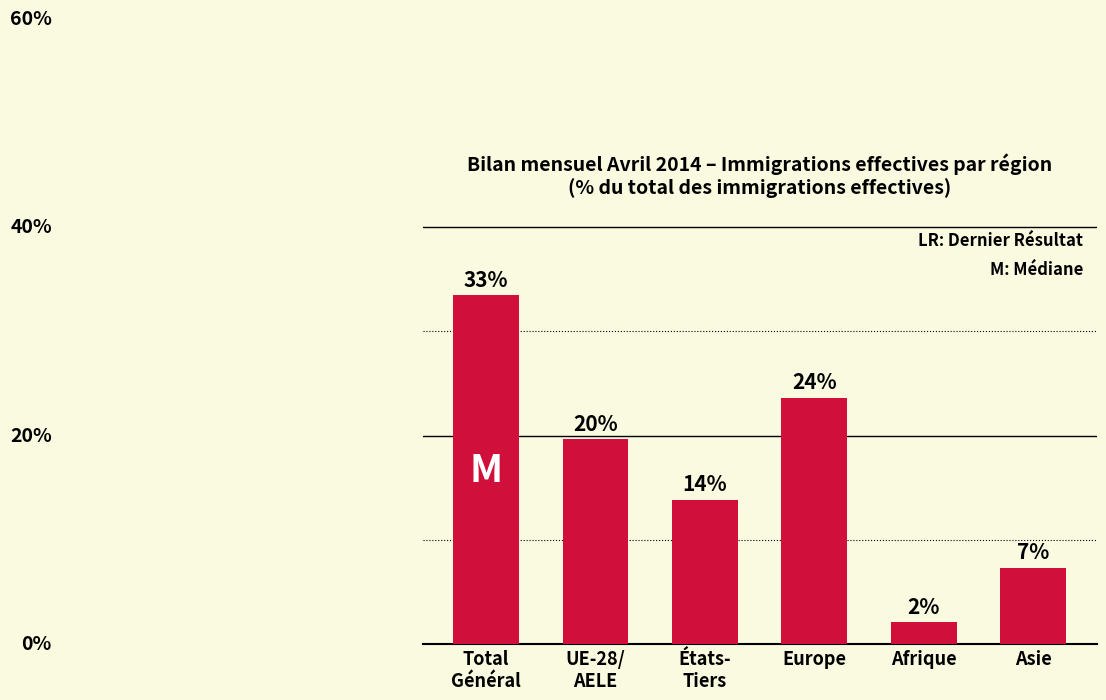

Approximately how many times larger is the value at Europe compared to États-
Tiers?

1.7